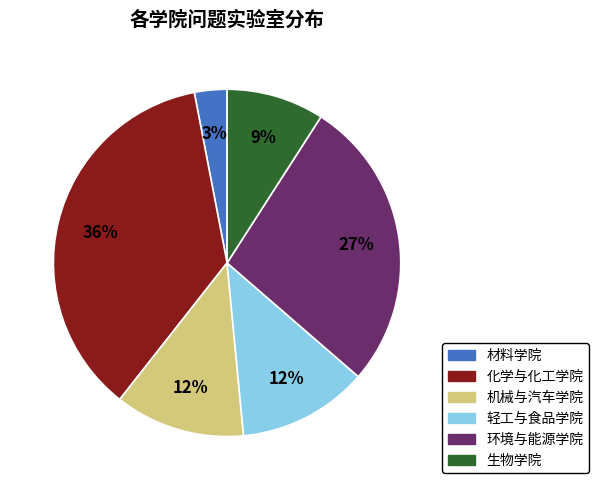

Does 材料学院 represent more than half of the total?

No